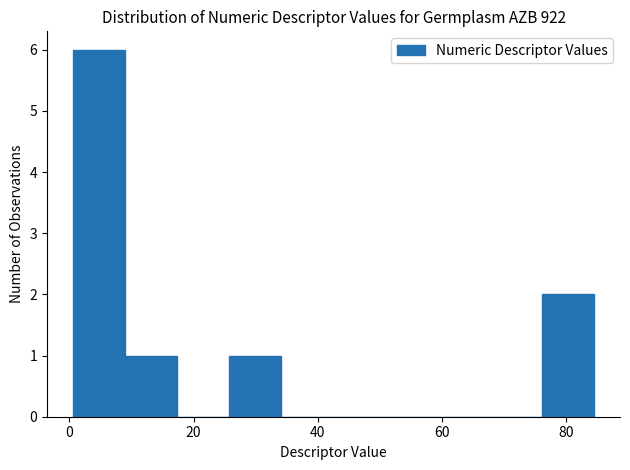

Which range on the x-axis has the tallest bar?

0 to 8